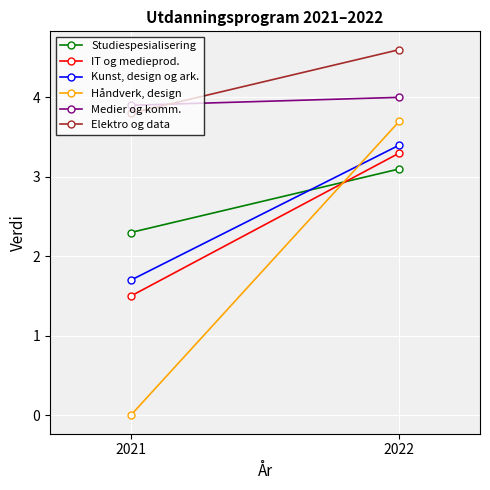

What is the spread (max minus min) of values at 2021?

3.9